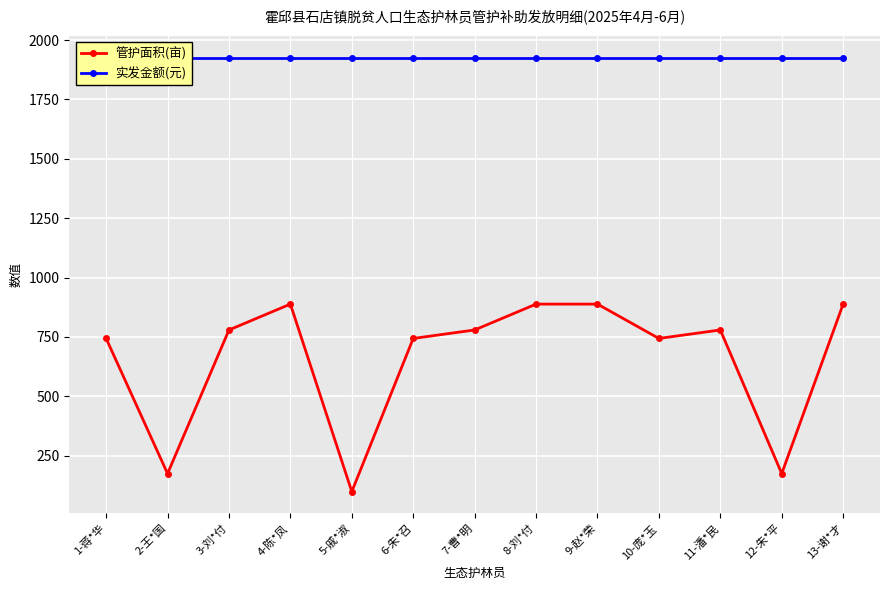

Which has a higher value, 7-曹*明 or 8-刘*付?

8-刘*付